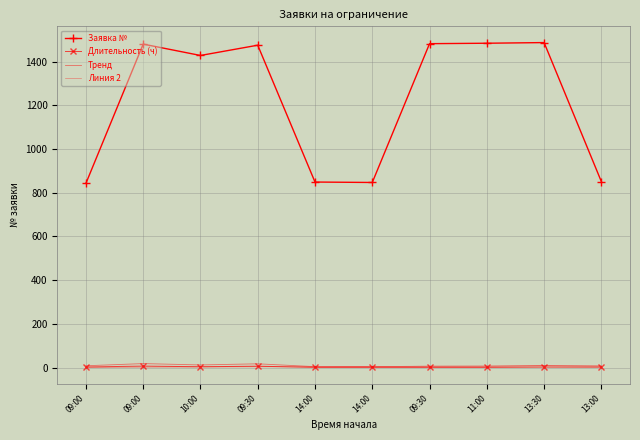

At which category does Заявка № reach its first local valley?

10:00